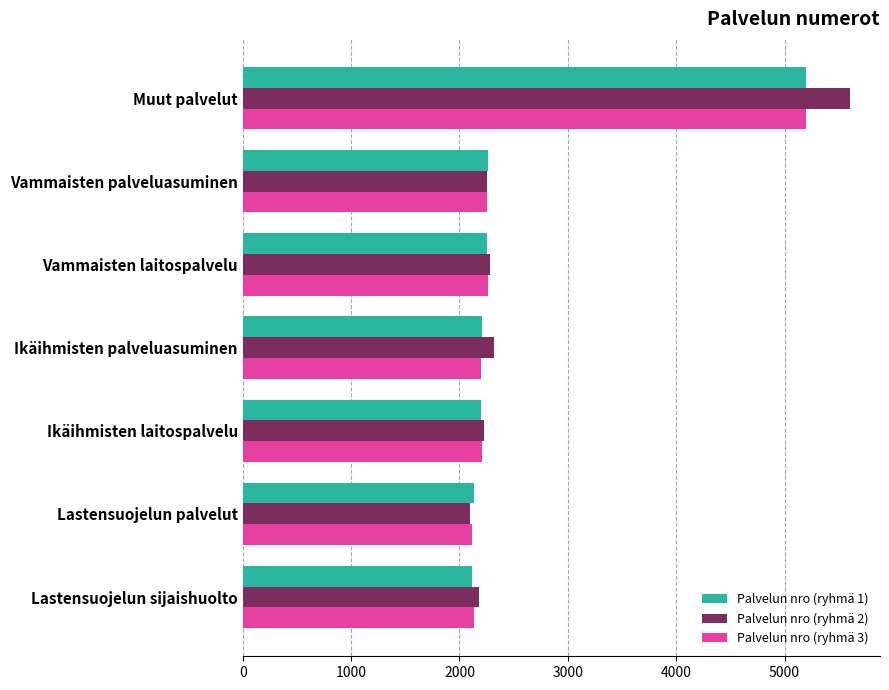

At which category is the sum across all series the highest?

Muut palvelut